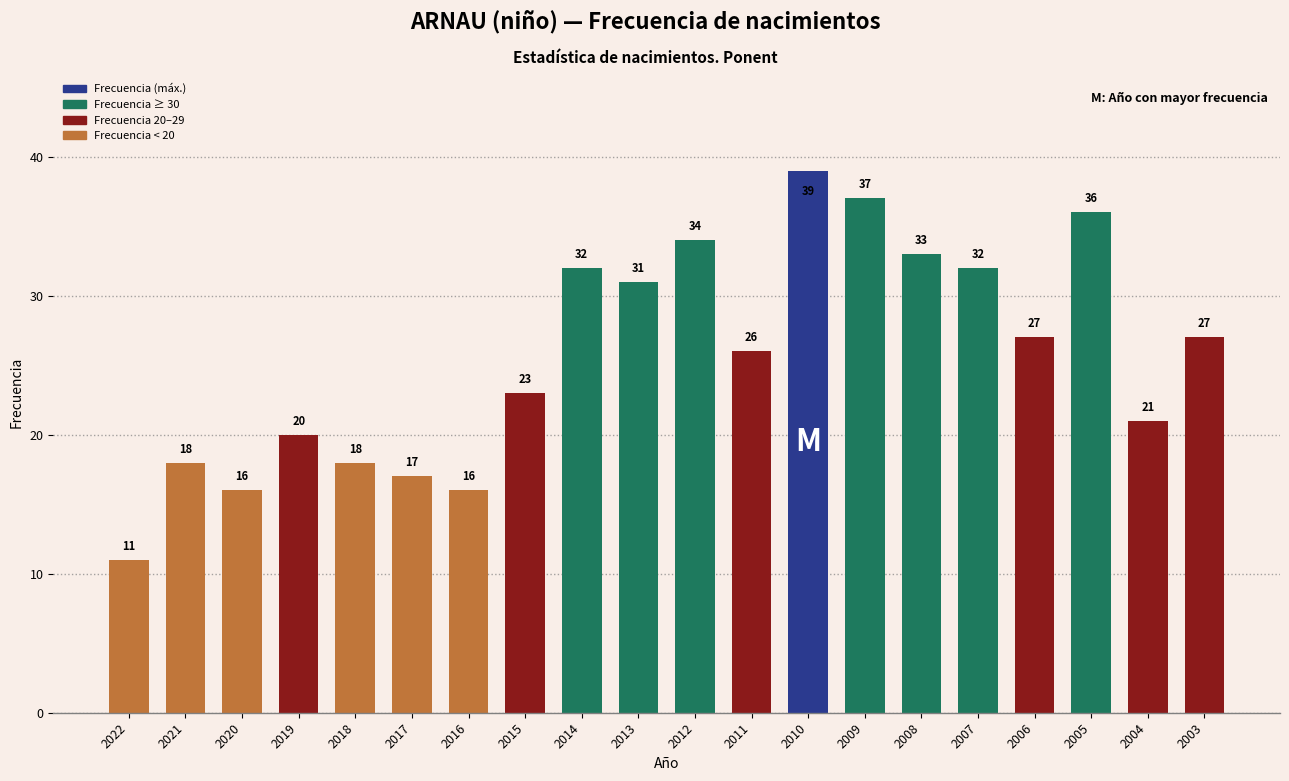

How many data points are less than 27?

10